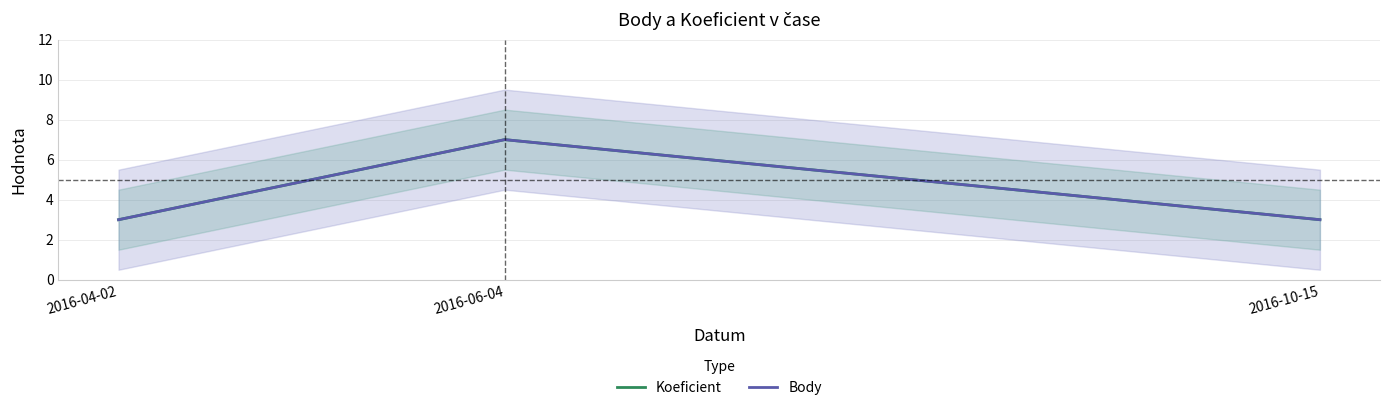

What is the sum of all Koeficient values?

13